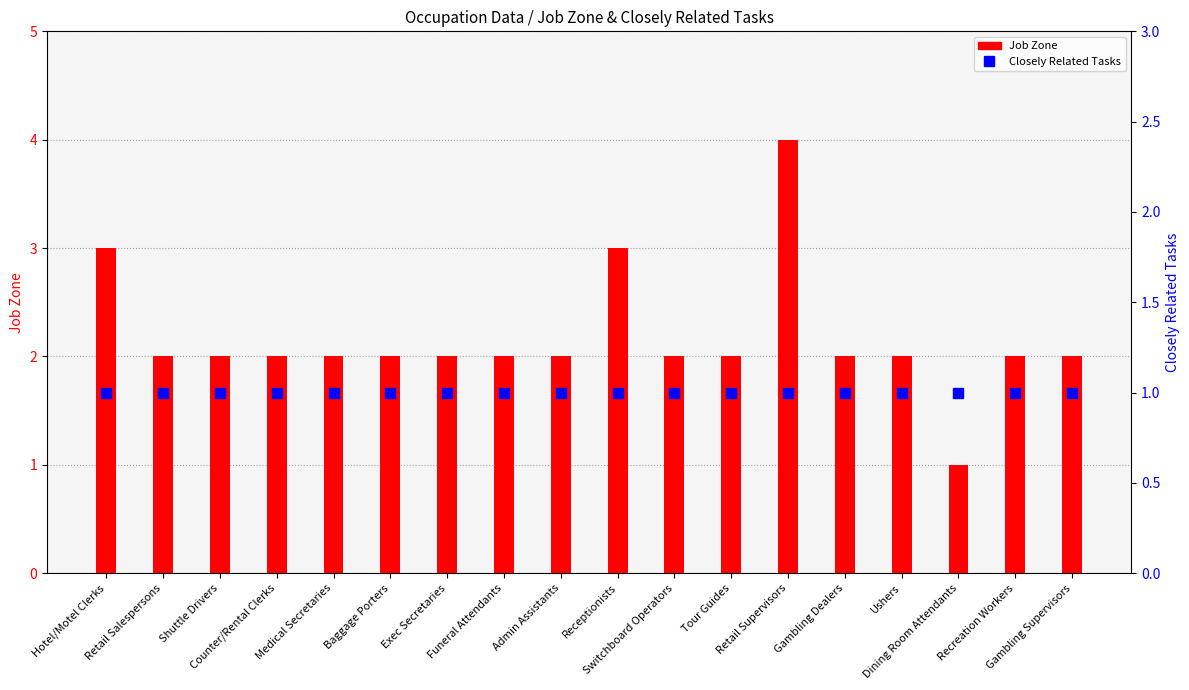

What is the total value across all series at Retail Supervisors?

5